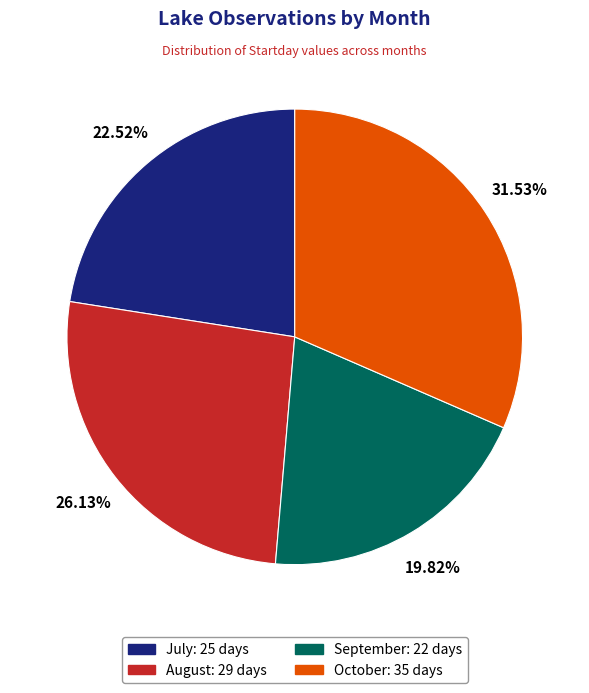

Is there a majority slice in this chart?

No